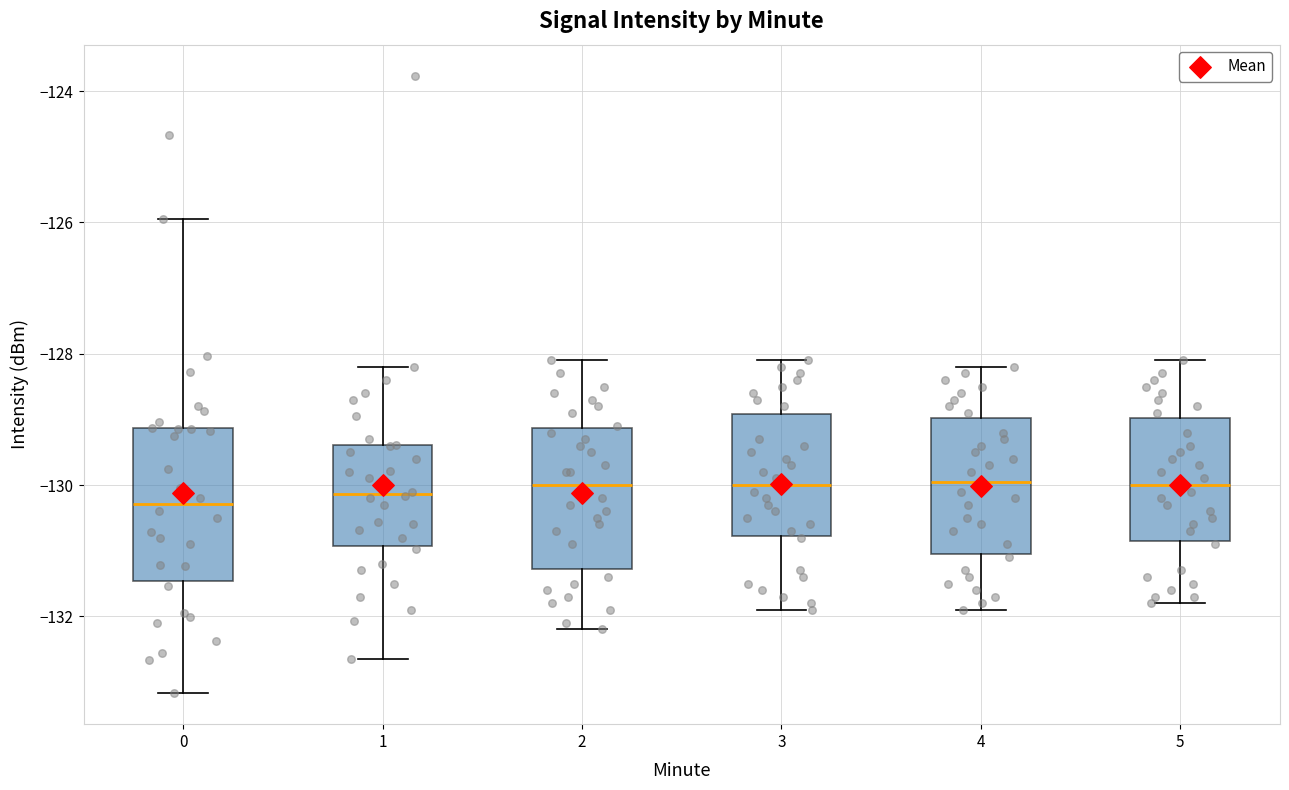

Where is the upper edge of the box at x = 3 on the y-axis? The values are not printed on the chart, so give them approximately, as read against the axis.

-129.0